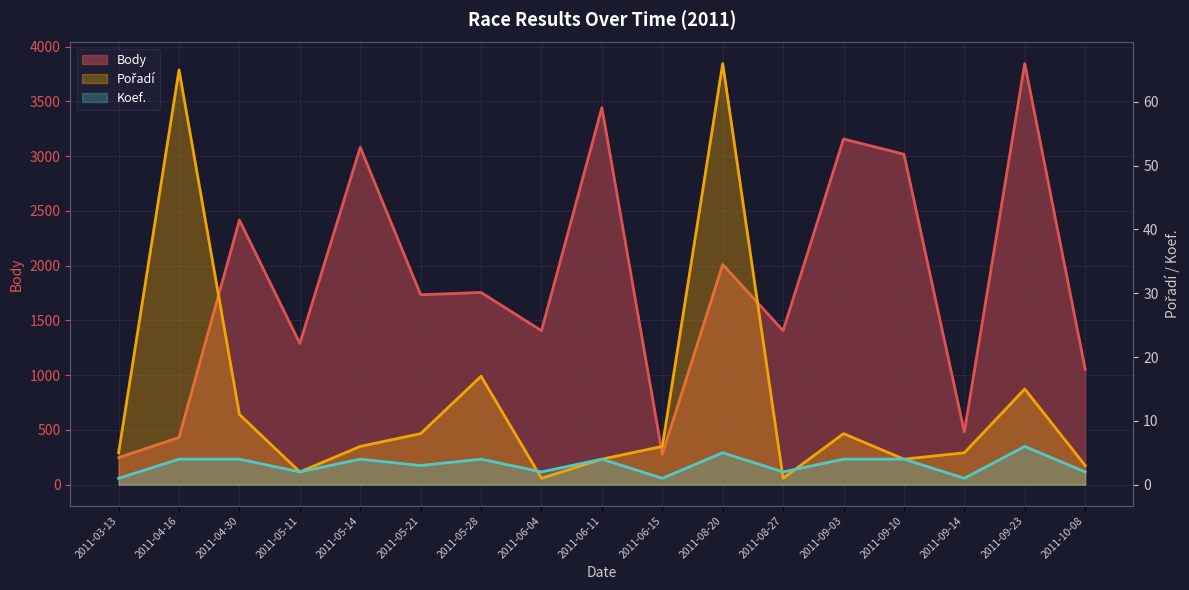

What is the label of the 14th point from the right?

2011-05-11